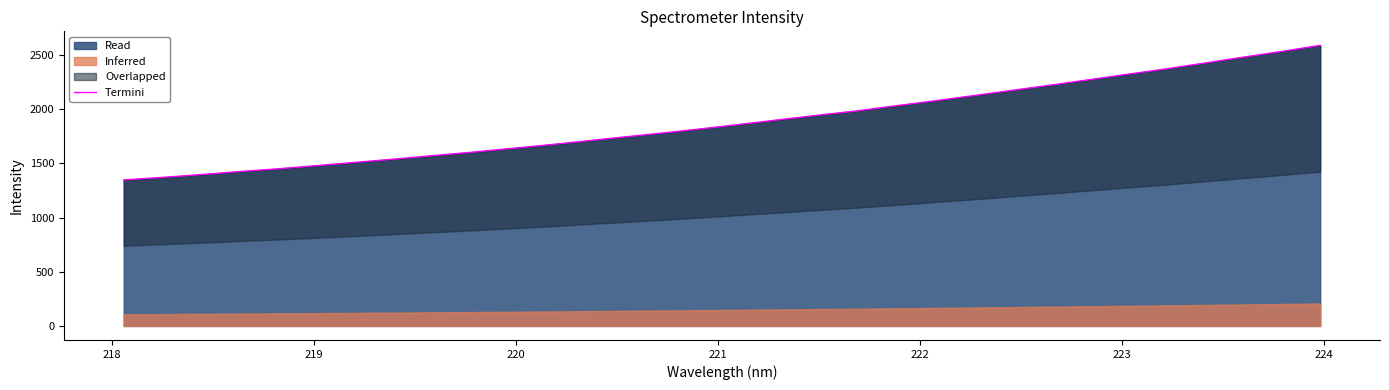

What is the maximum value for Read?

2588.6